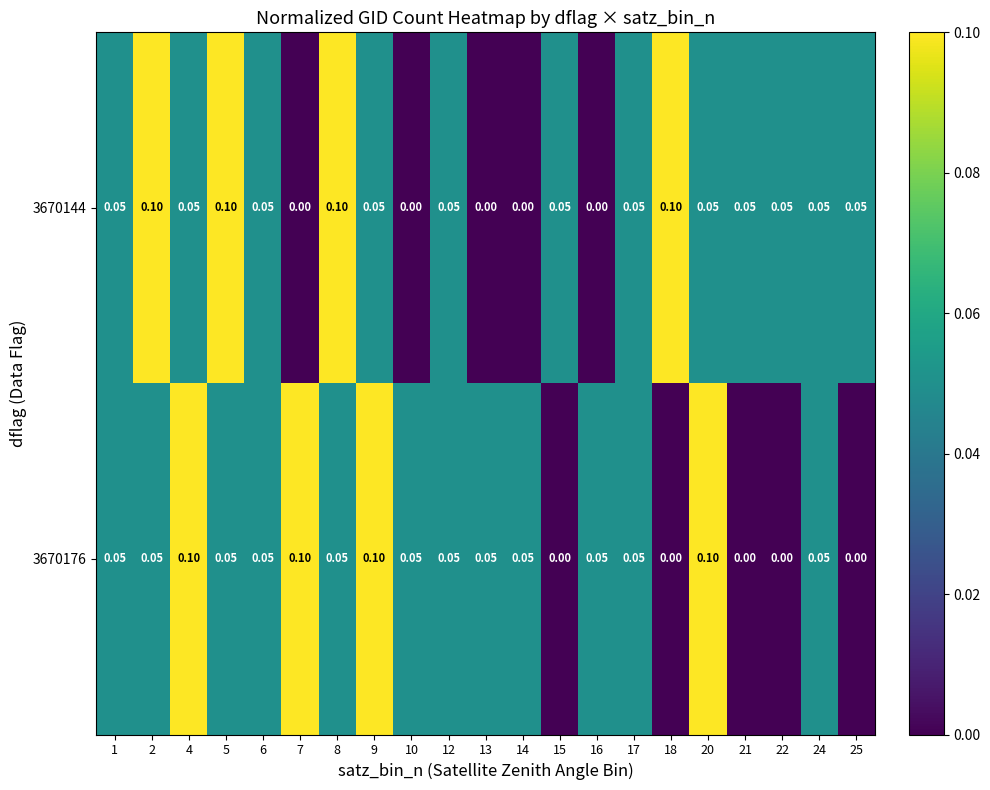

How many values in 3670176 are above zero?

16